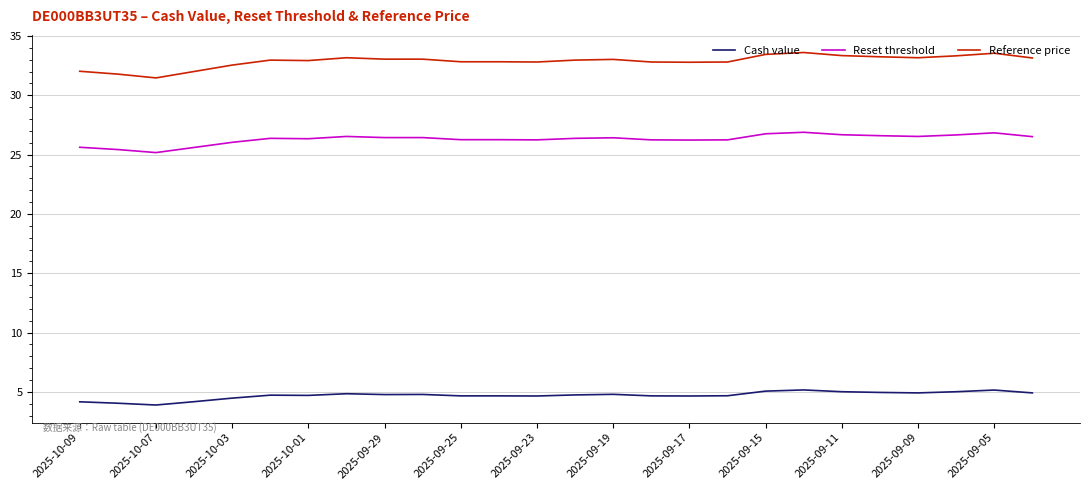

What is the lowest value of the Reset threshold series?

25.2